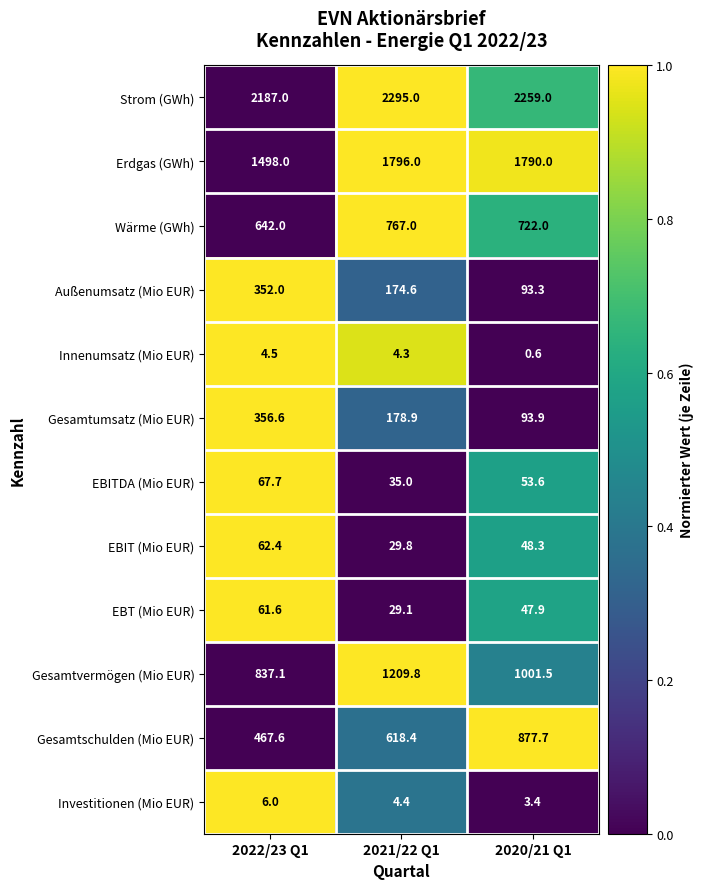

The value of EBITDA (Mio EUR) at 2020/21 Q1 is 27.6. True or false?

False